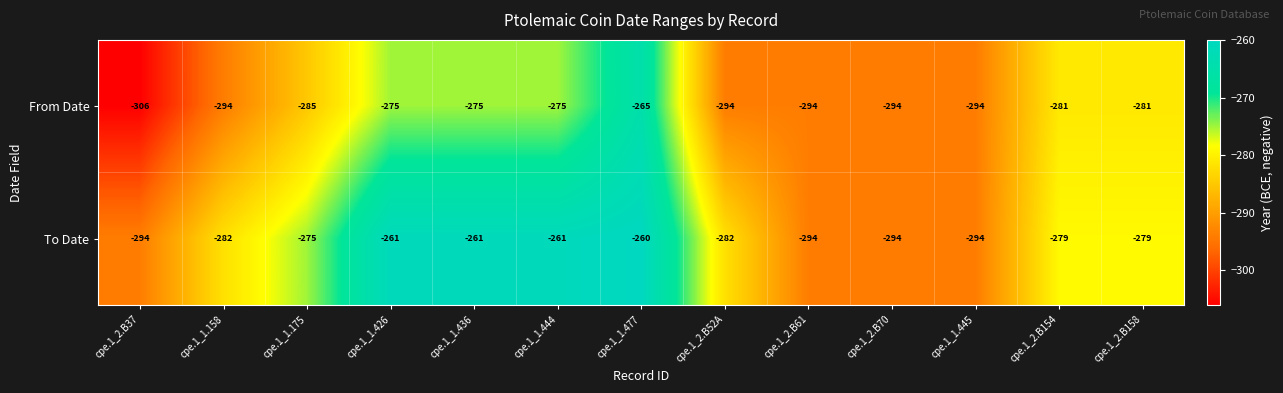

Is it true that From Date equals -416 at cpe.1_2.B52A?

False